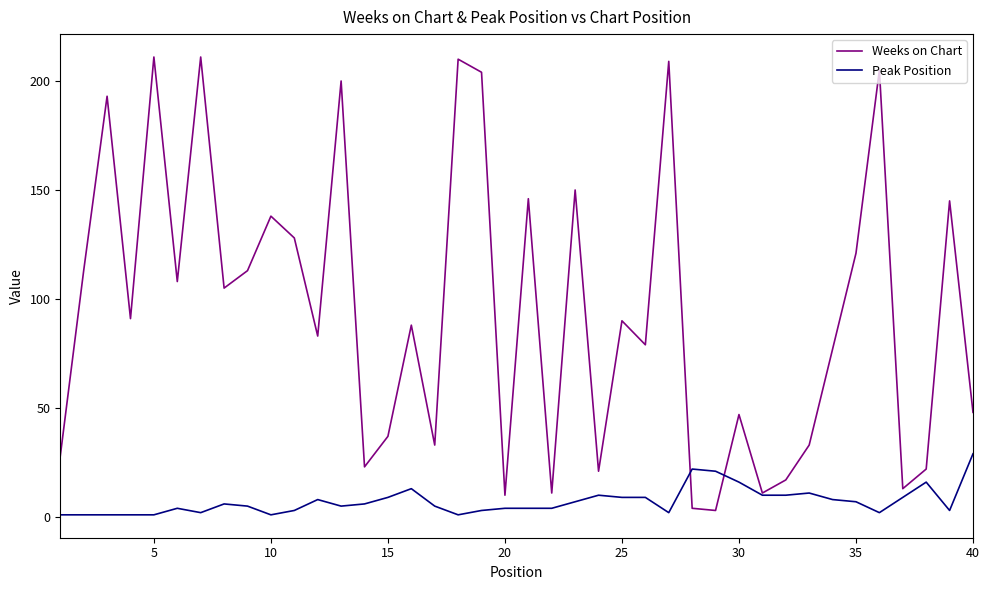

Which series has the largest total across all categories?

Weeks on Chart